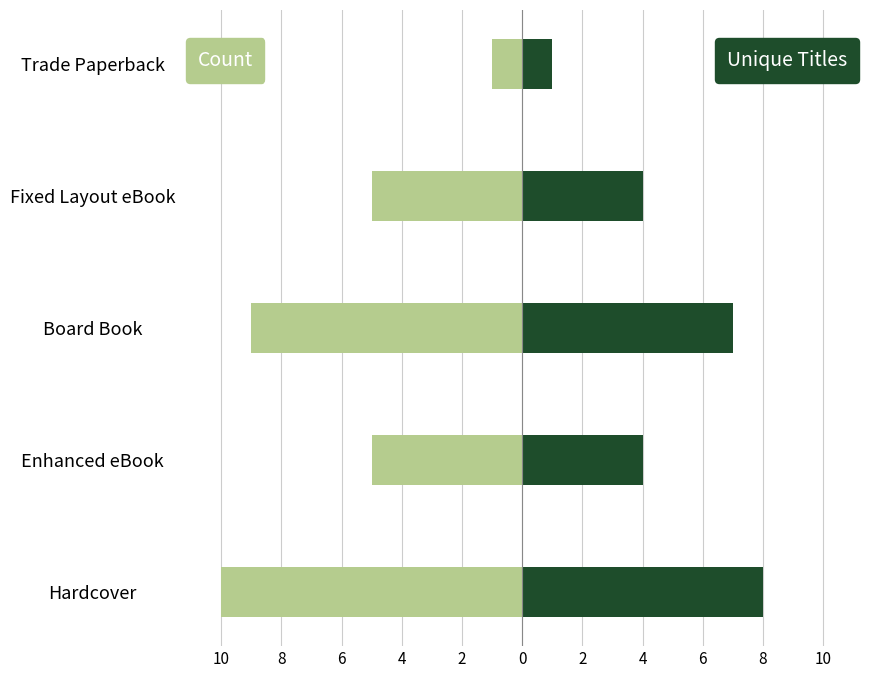

What is the approximate value of Count at Enhanced eBook?

-5